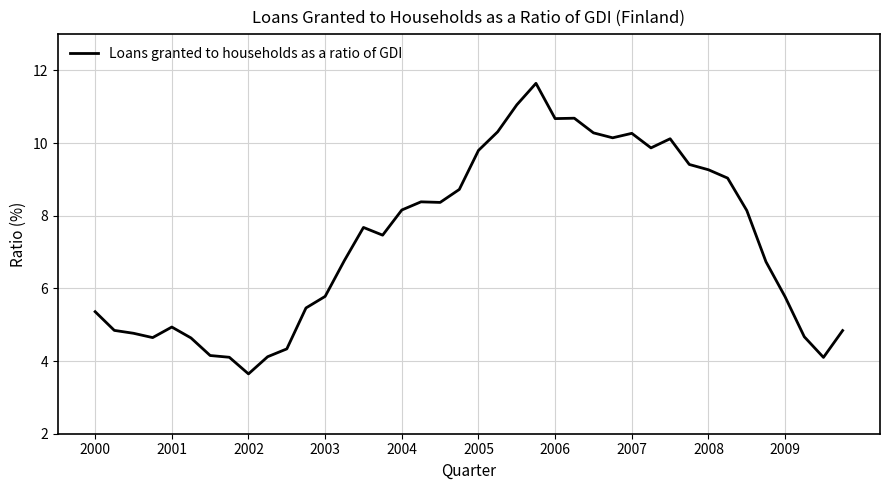

What is the maximum value shown in the chart?

11.6